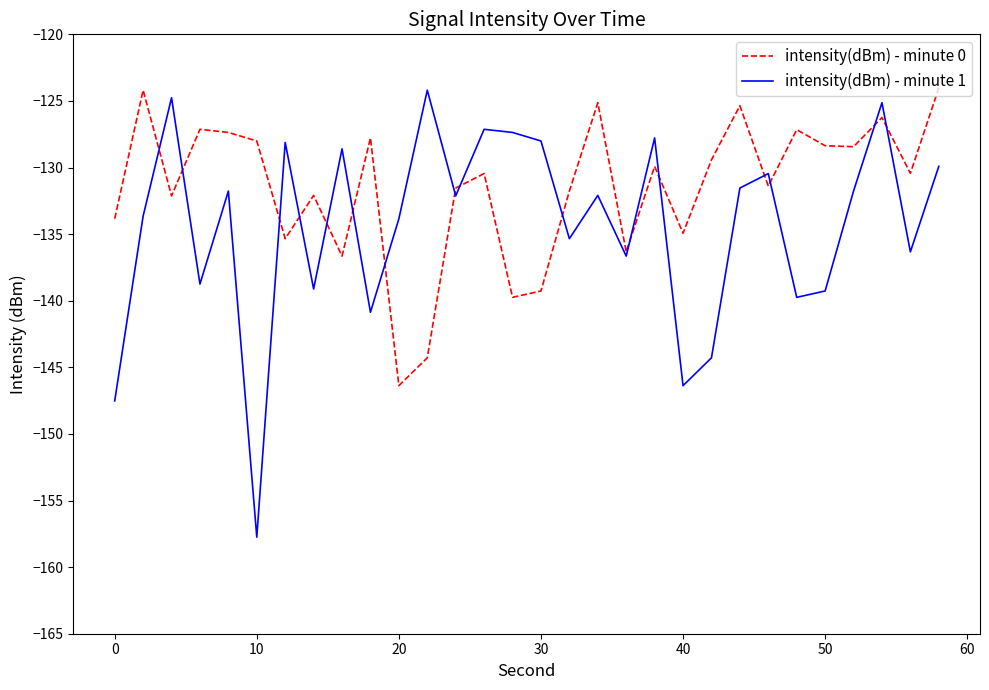

Which series has the largest total across all categories?

intensity(dBm) - minute 0